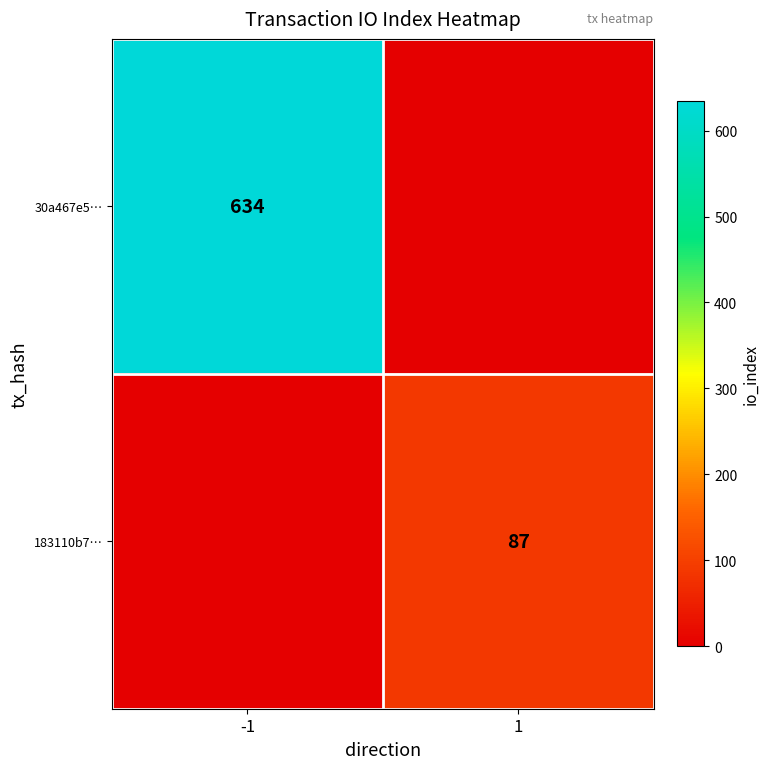

What is the total value across all series at 1?

87